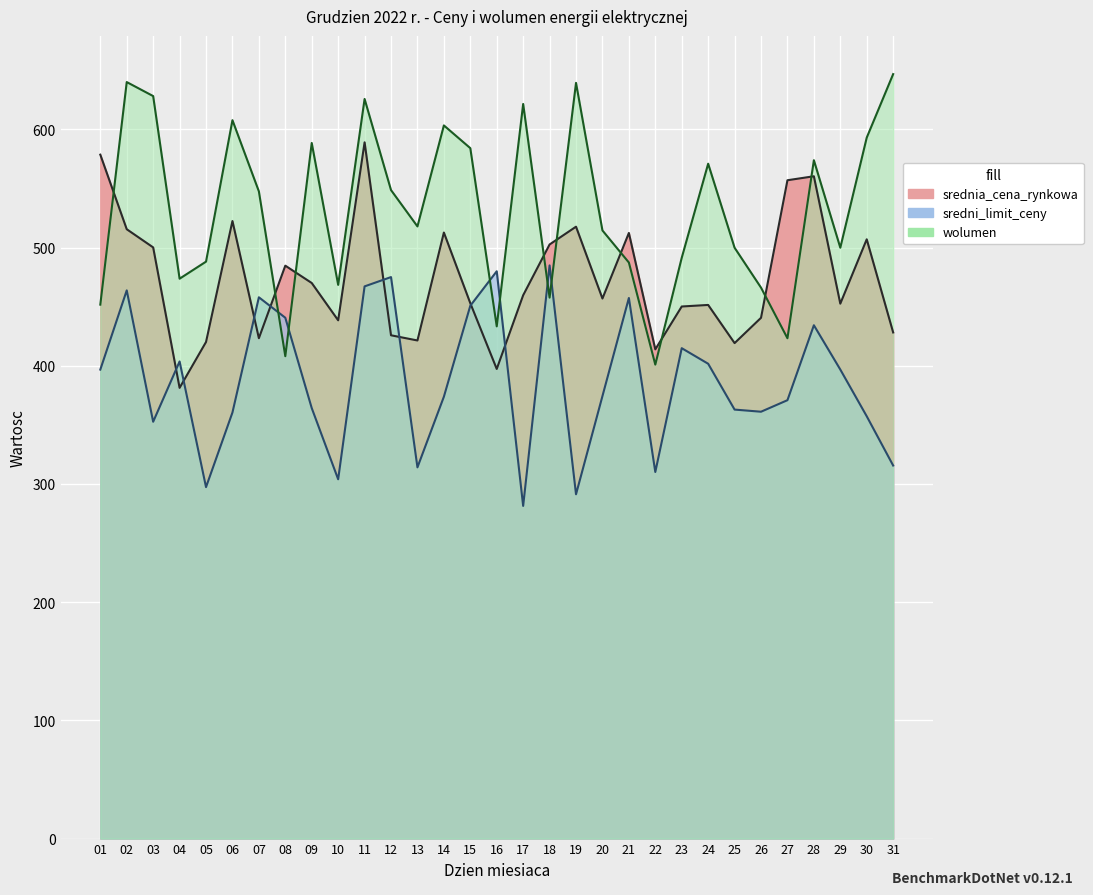

At how many categories does at least one series exceed 555?

15